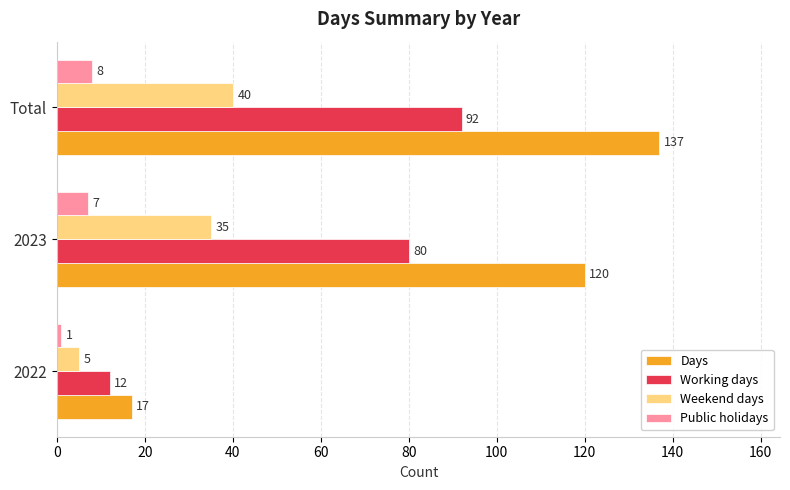

At which label does Public holidays reach its peak?

Total